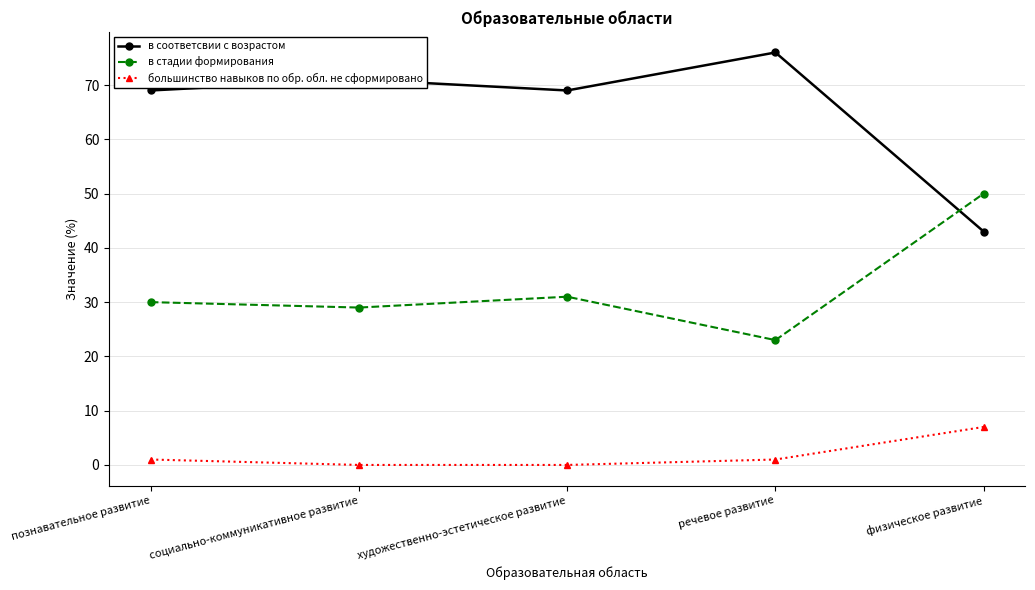

List the series in order of their peak value, highest first.

в соответсвии с возрастом, в стадии формирования, большинство навыков по обр. обл. не сформировано